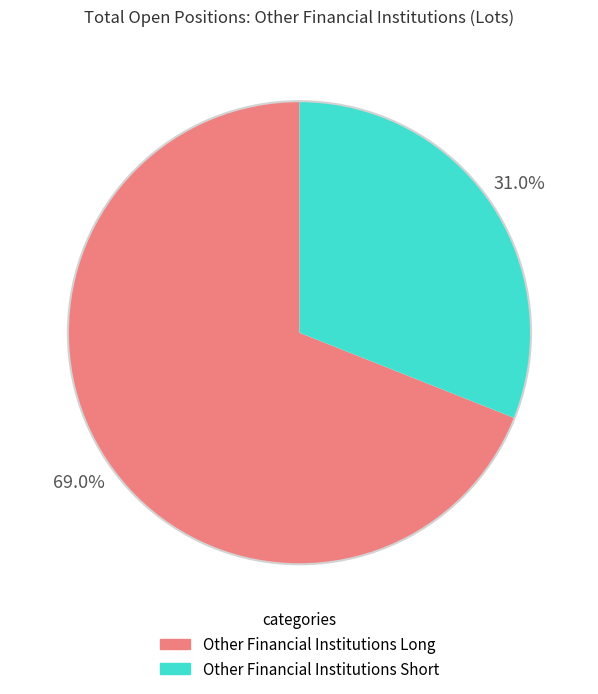

How many segments does this pie chart have?

2